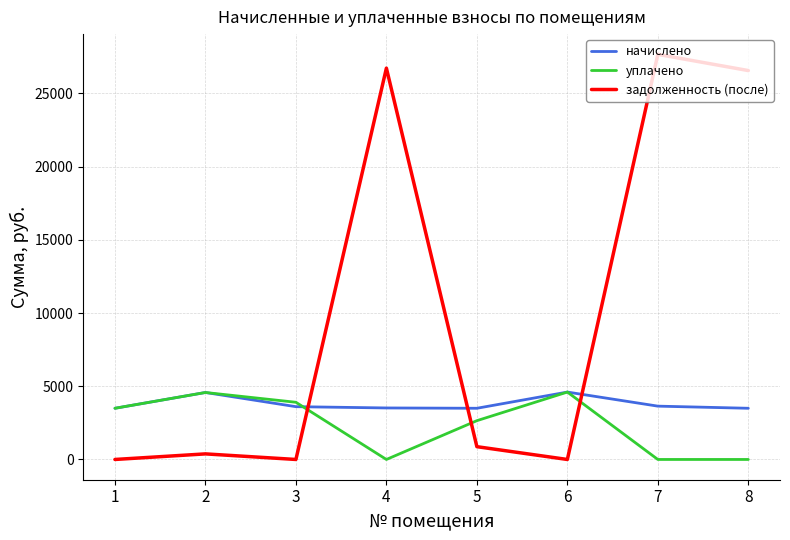

Count the number of data series in this chart.

3